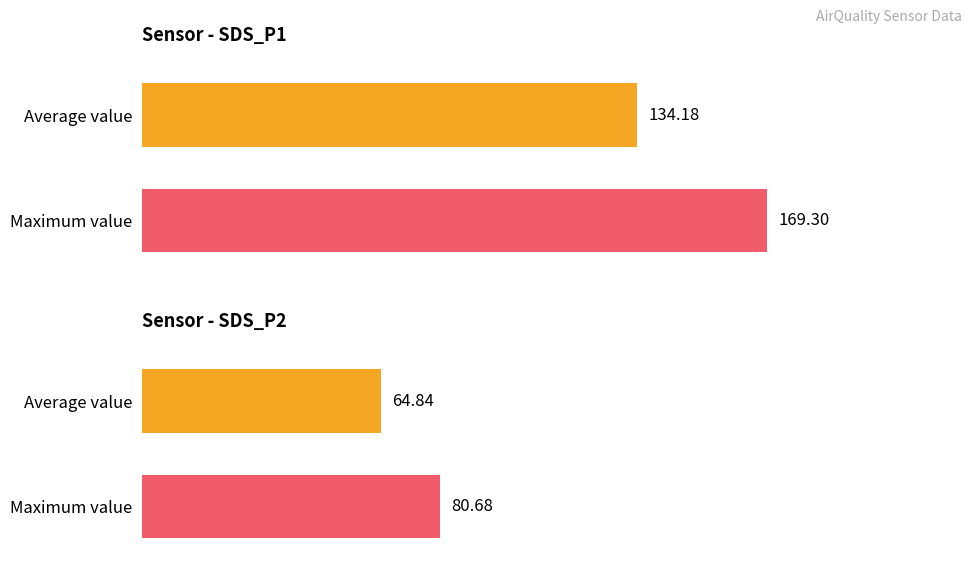

What is the greatest value displayed?

169.3